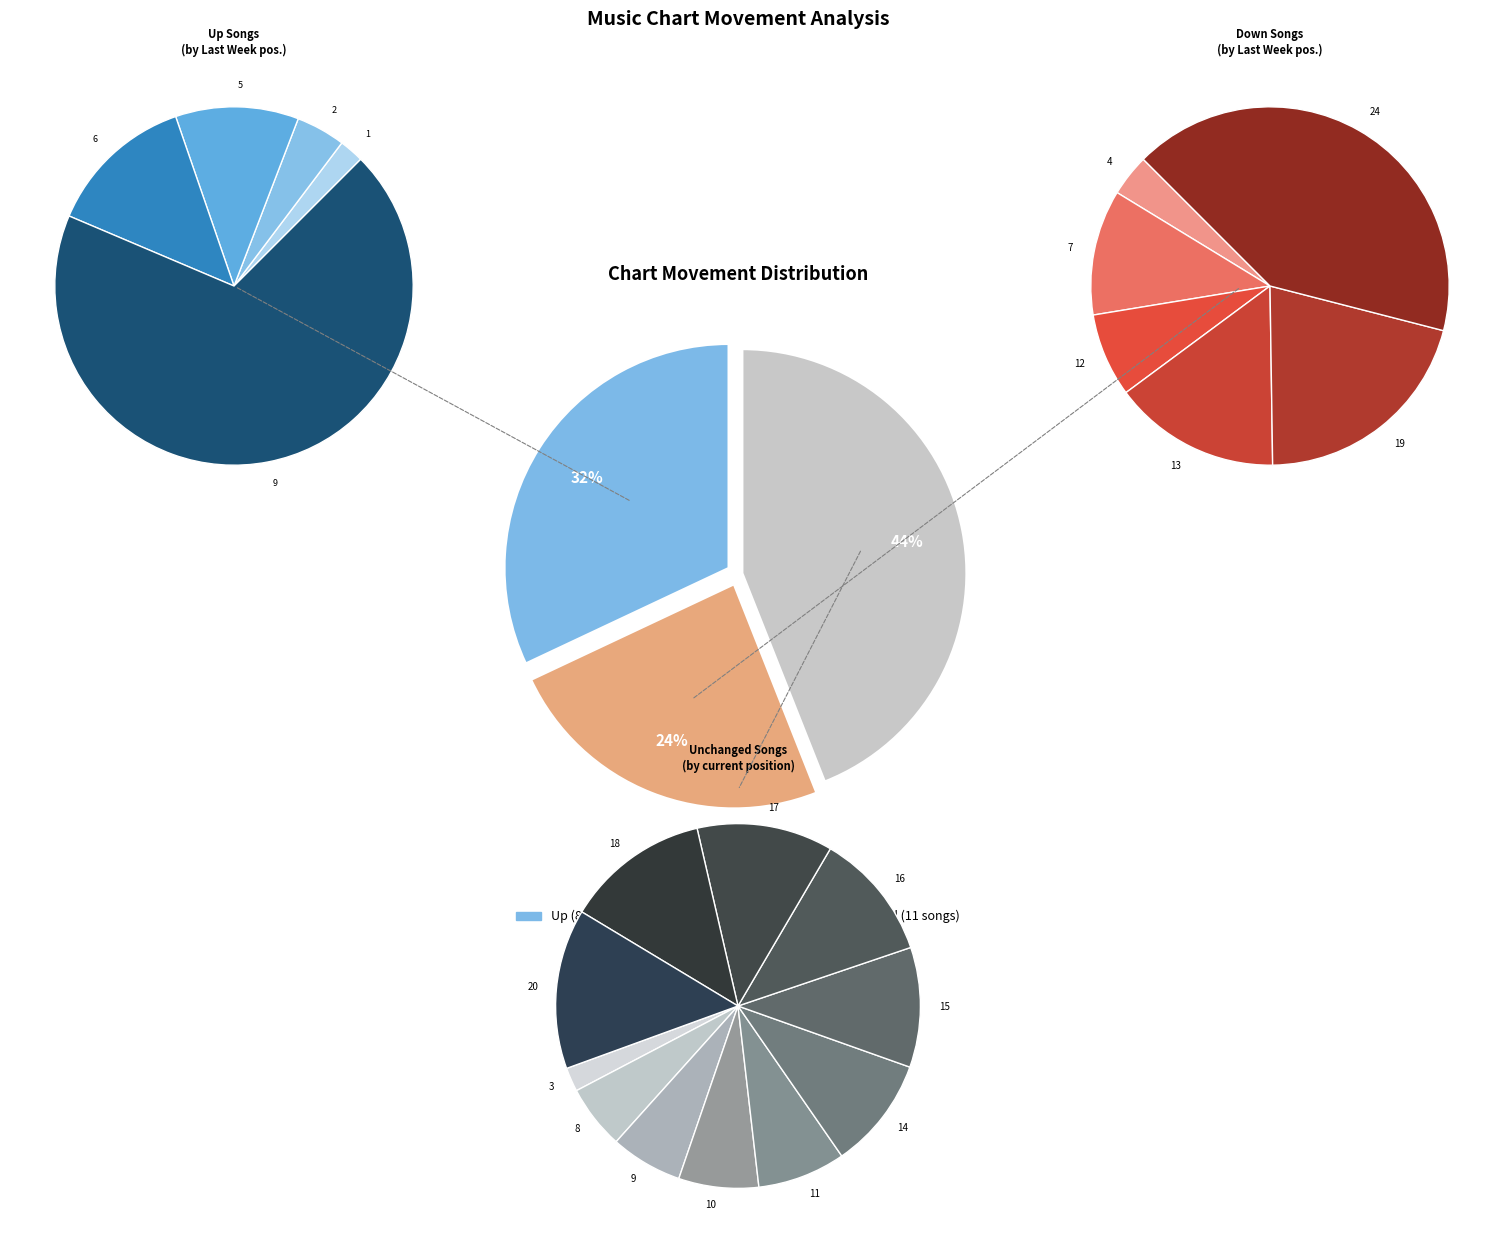

True or false: - accounts for 44% of the total.

True